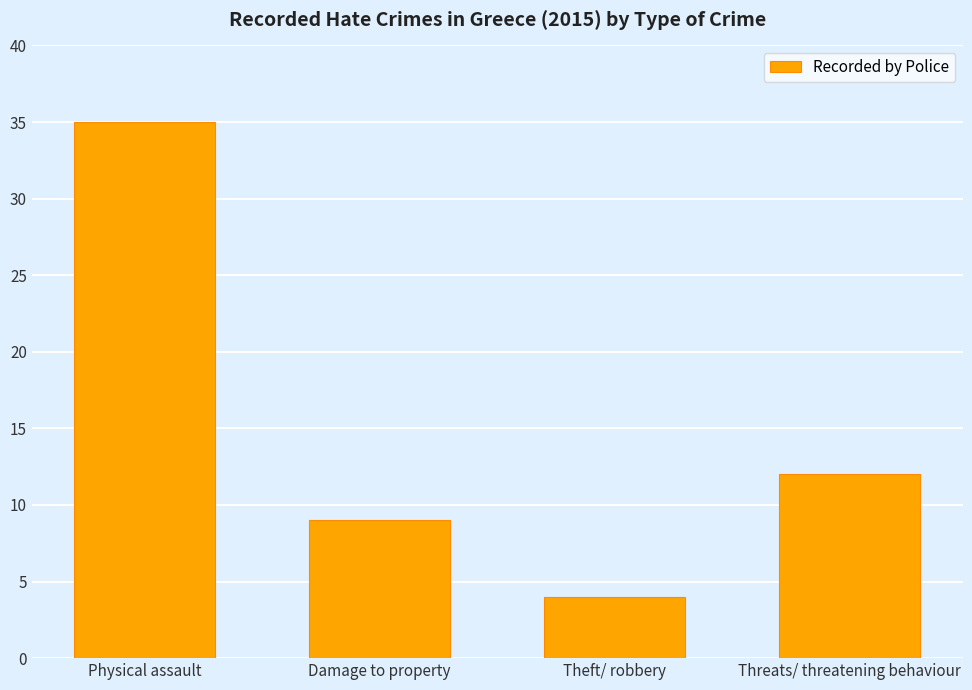

Reading left to right, what are all the values shown in this chart?

Physical assault=35	Damage to property=9	Theft/ robbery=4	Threats/ threatening behaviour=12